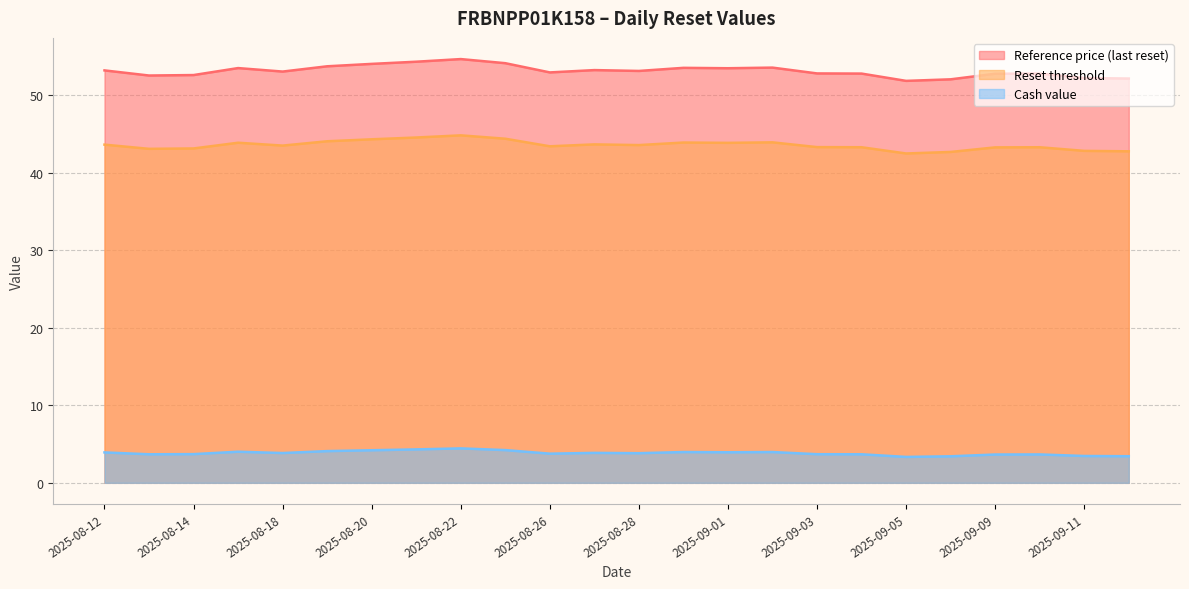

Which category has the highest value across all series?

2025-08-22